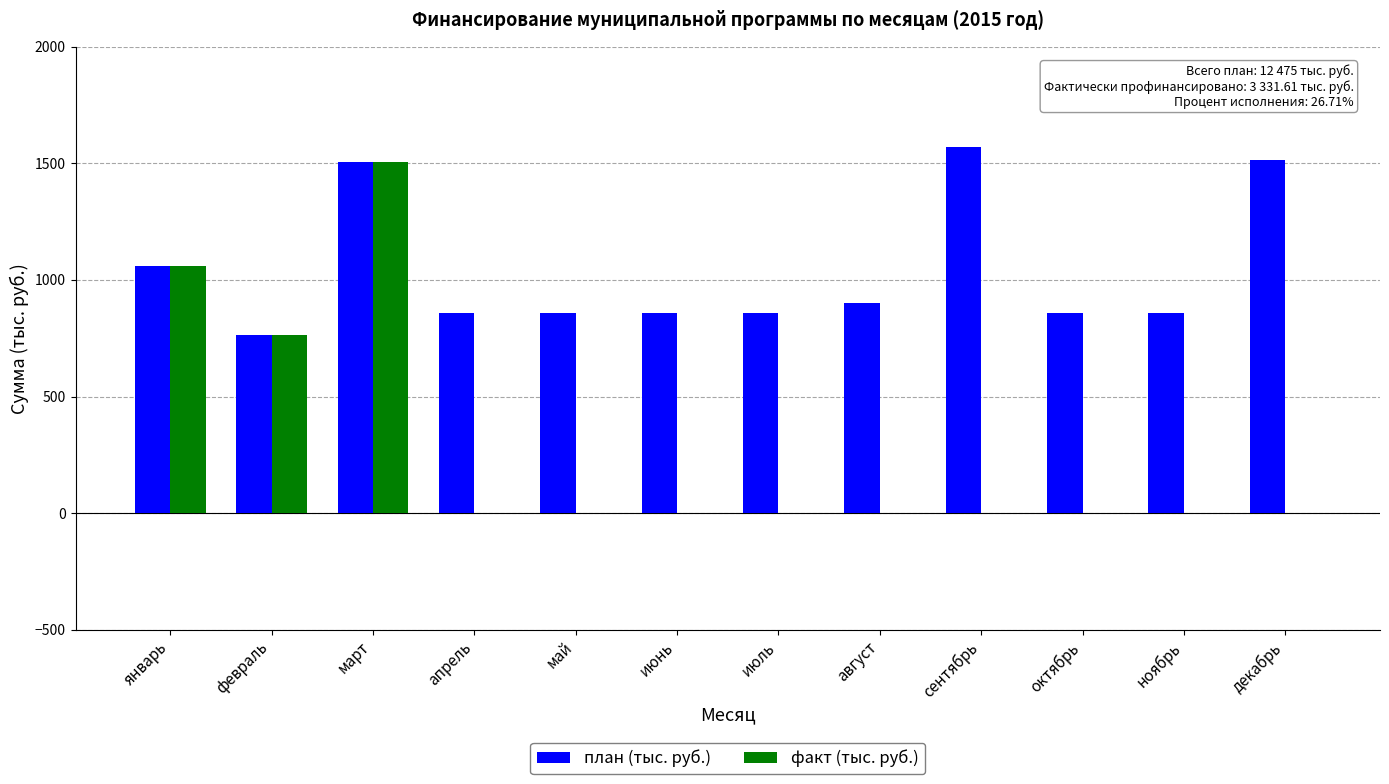

What is the sum of all план (тыс. руб.) values?

12475.0